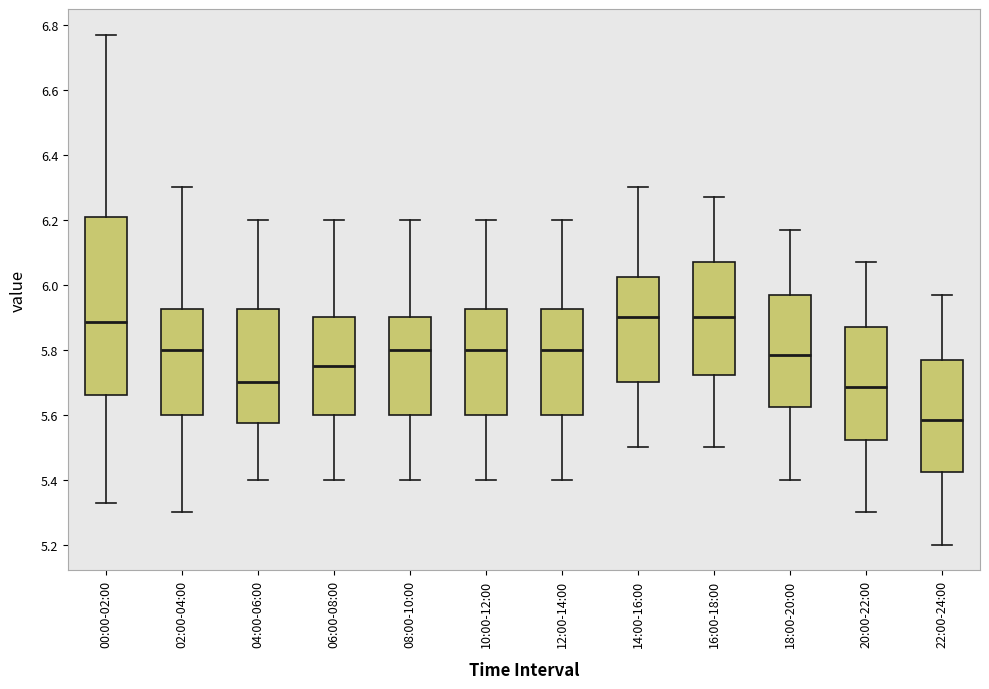

Comparing the boxes themselves (not the whiskers), which one is the tallest?

00:00-02:00